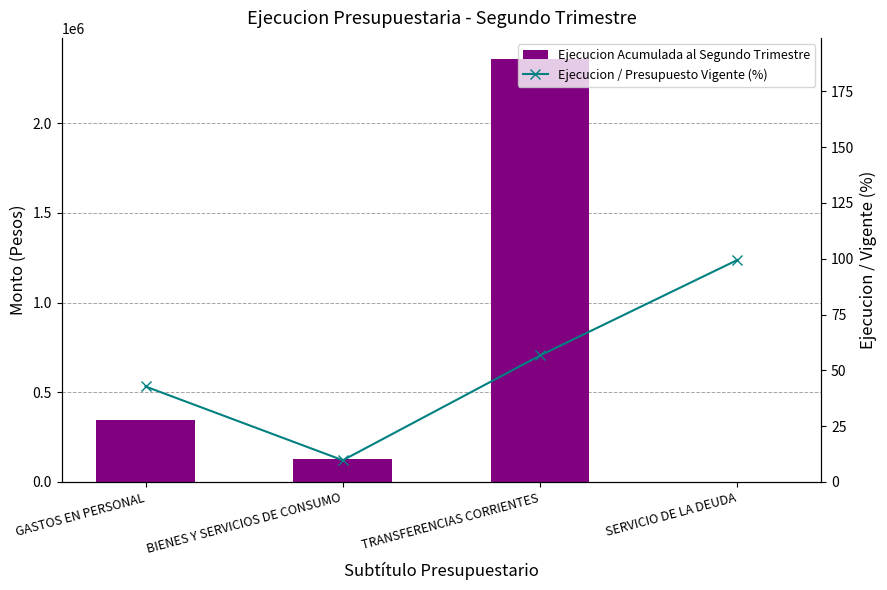

What is the sum of the Ejecucion Acumulada al Segundo Trimestre values at BIENES Y SERVICIOS DE CONSUMO and GASTOS EN PERSONAL?

471980.0